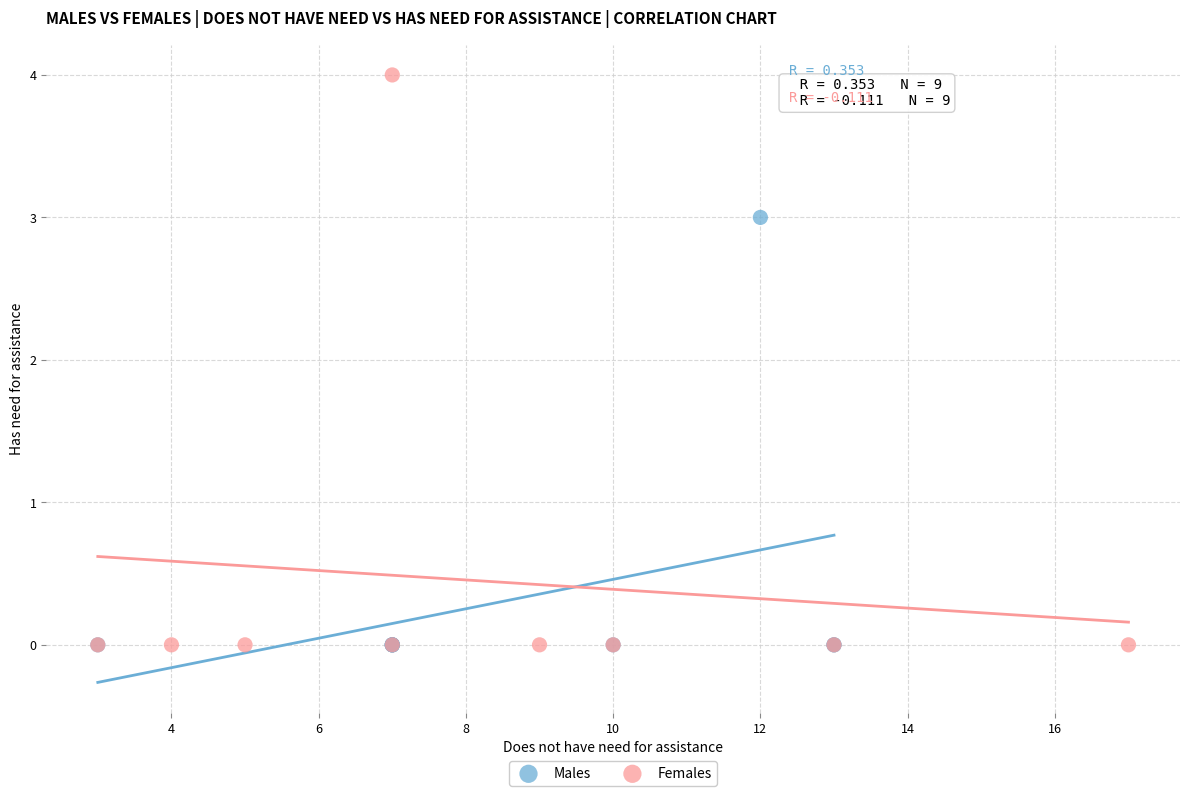

Which series has the largest Y range (max minus min)?

Females